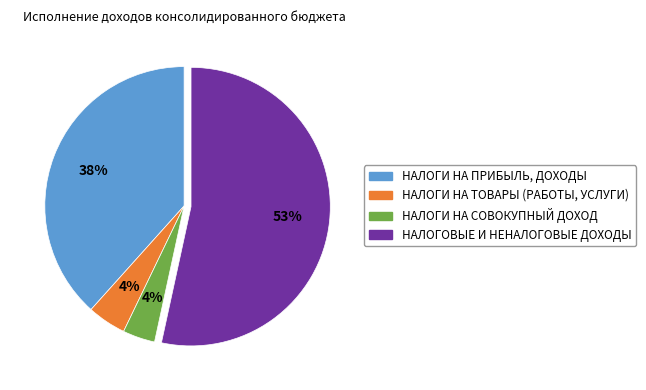

Does НАЛОГОВЫЕ И НЕНАЛОГОВЫЕ ДОХОДЫ account for over 50% of the chart?

Yes